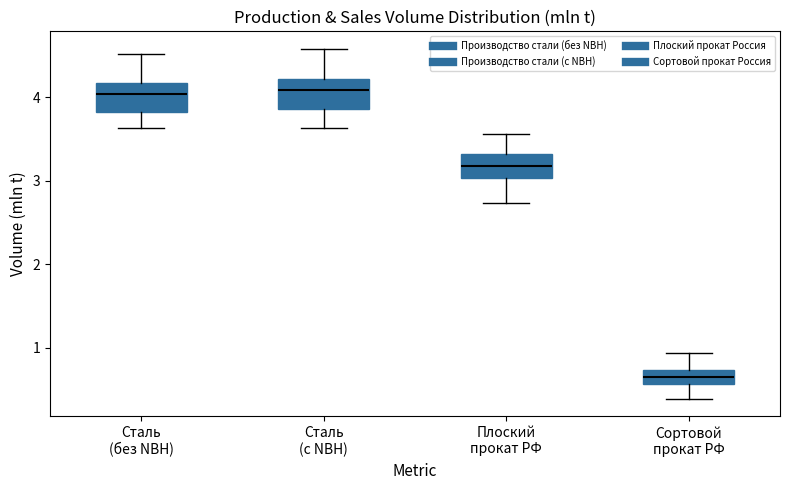

Where is the lower edge of the box for Сортовой прокат РФ on the y-axis? The values are not printed on the chart, so give them approximately, as read against the axis.

0.6